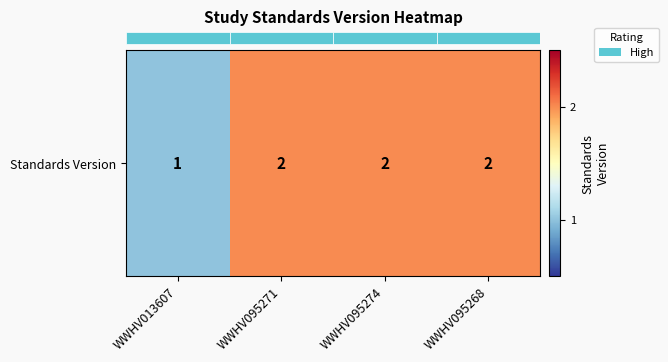

Count the values in the range 2 to 3.

3